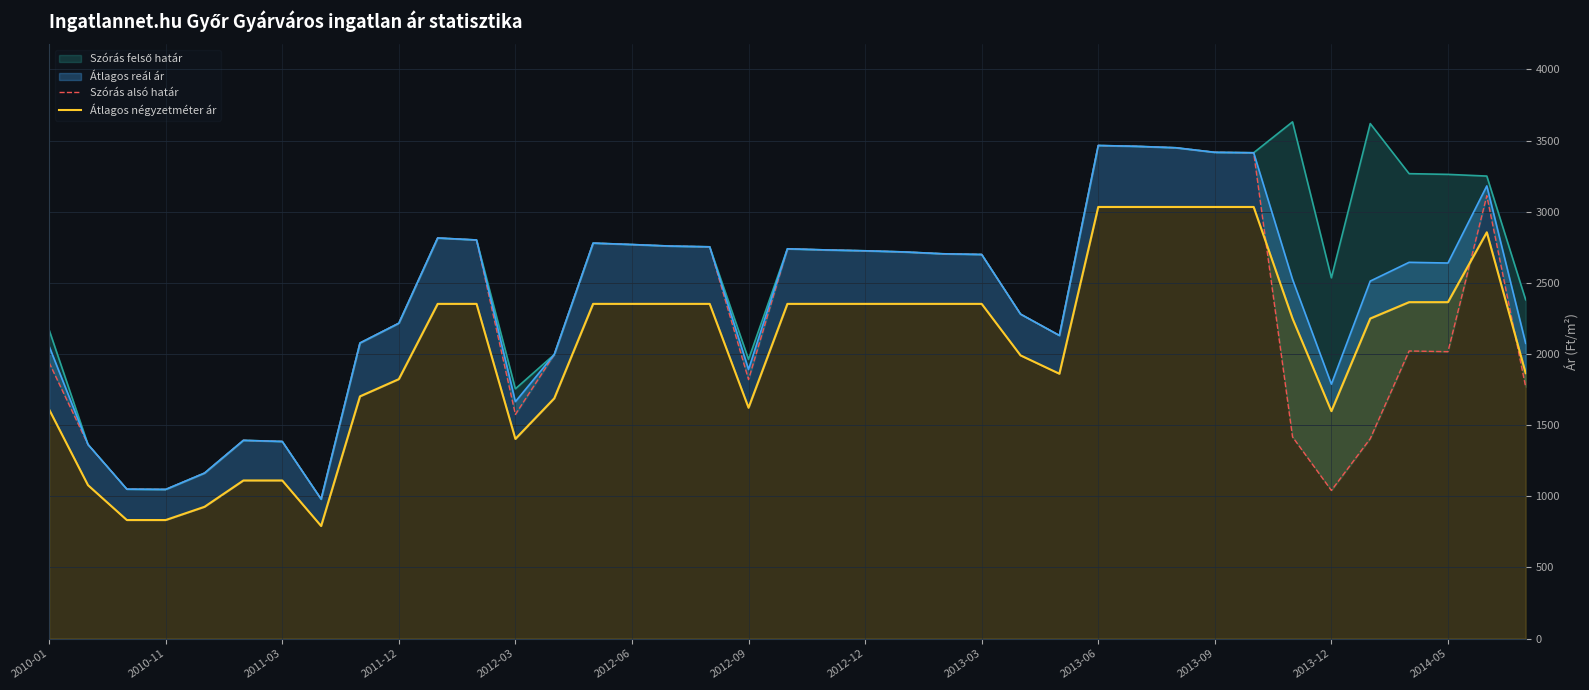

Where does the Átlagos négyzetméter ár series first go above 2352?

2013-06